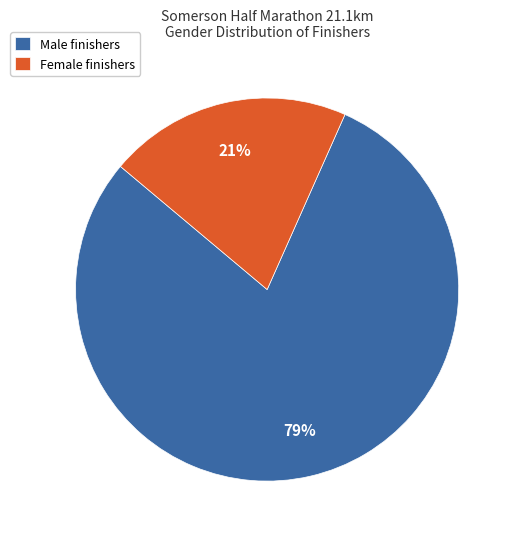

Rank the categories by value from lowest to highest.

Female finishers, Male finishers